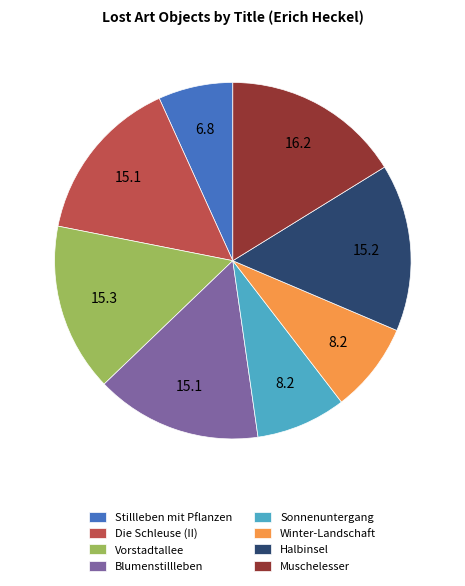

The Sonnenuntergang slice represents 8% of the pie. True or false?

True